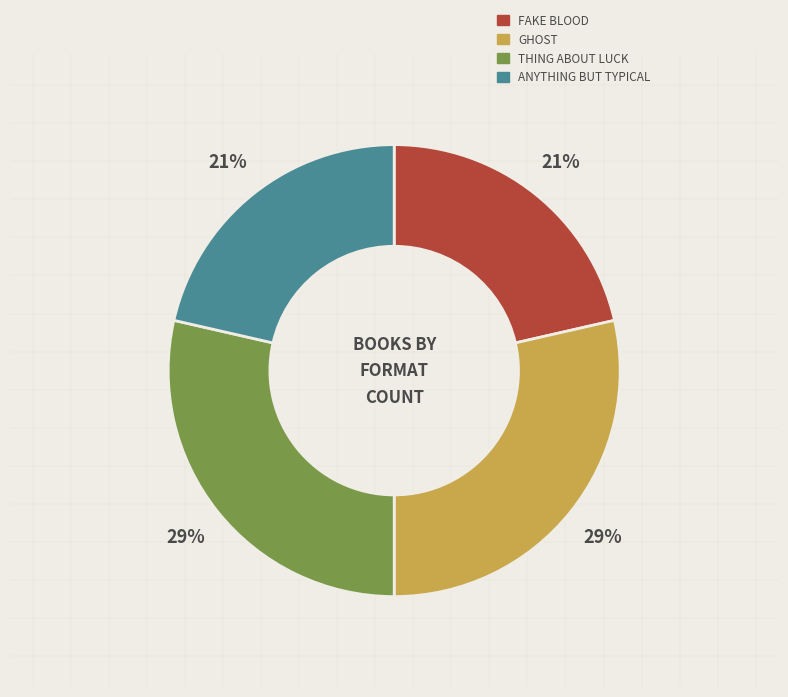

Does any single category account for the majority?

No